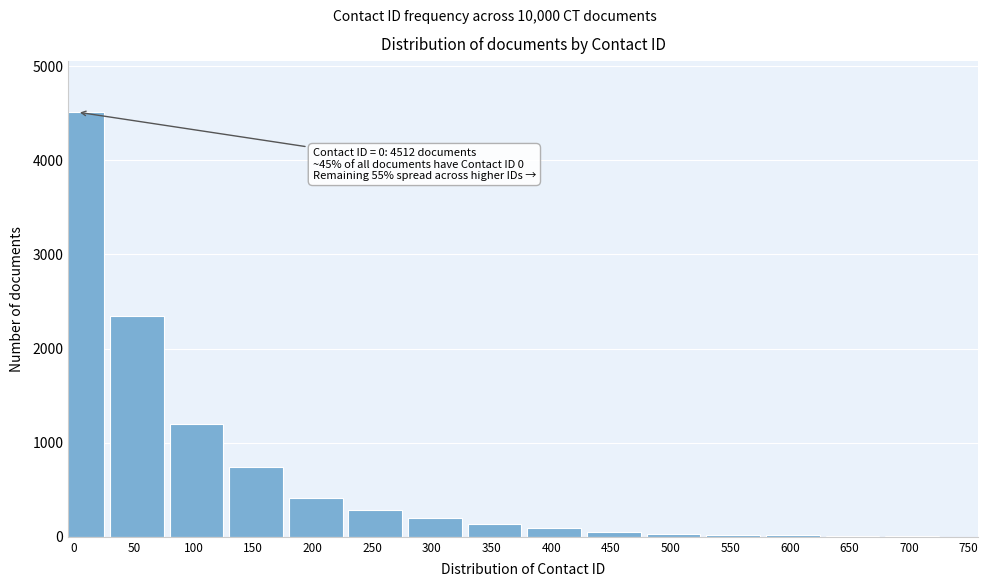

The chart shows a value of 198 at 300. True or false?

True